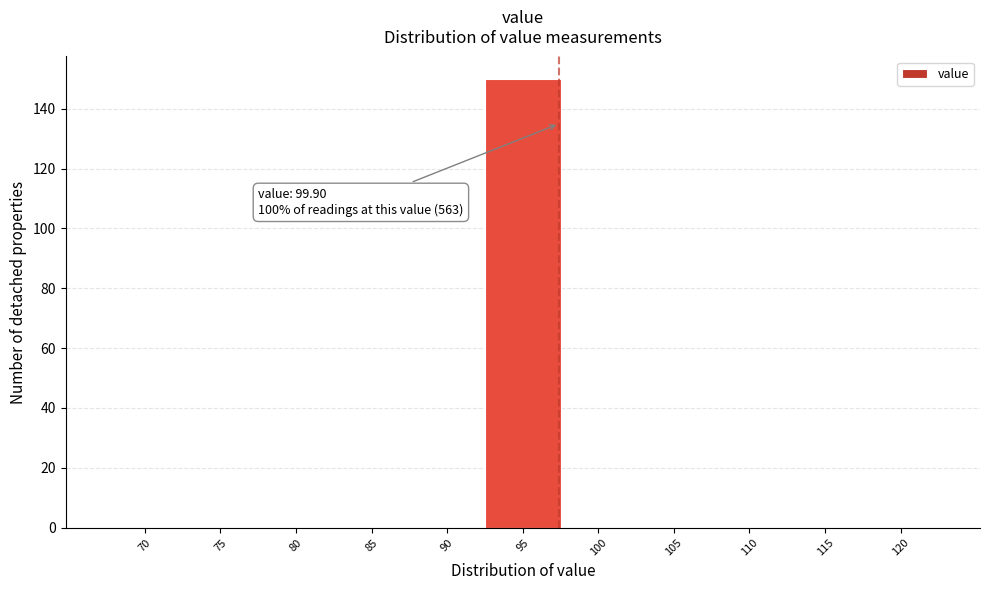

Reading left to right, list all the values displayed in this chart.

70=0	75=0	80=0	85=0	90=0	95=150	100=0	105=0	110=0	115=0	120=0